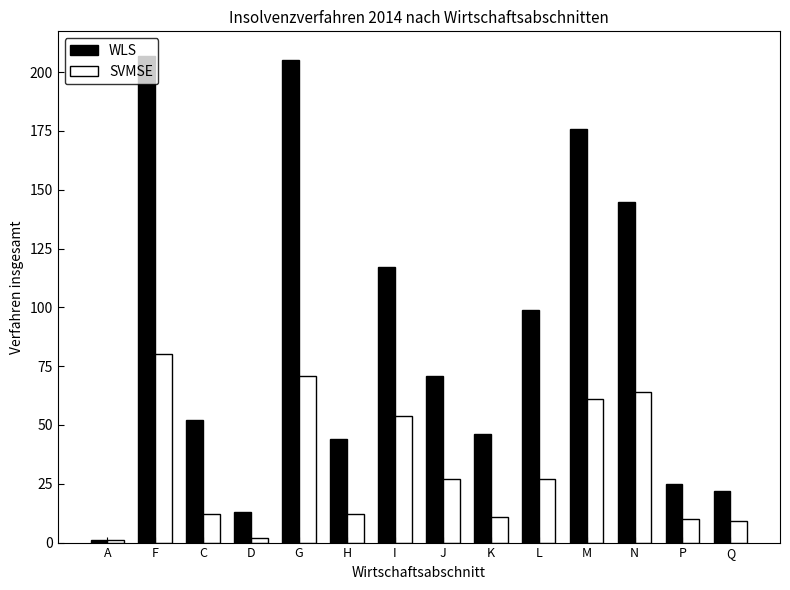

At J, list the series in order from smallest to largest.

SVMSE, WLS